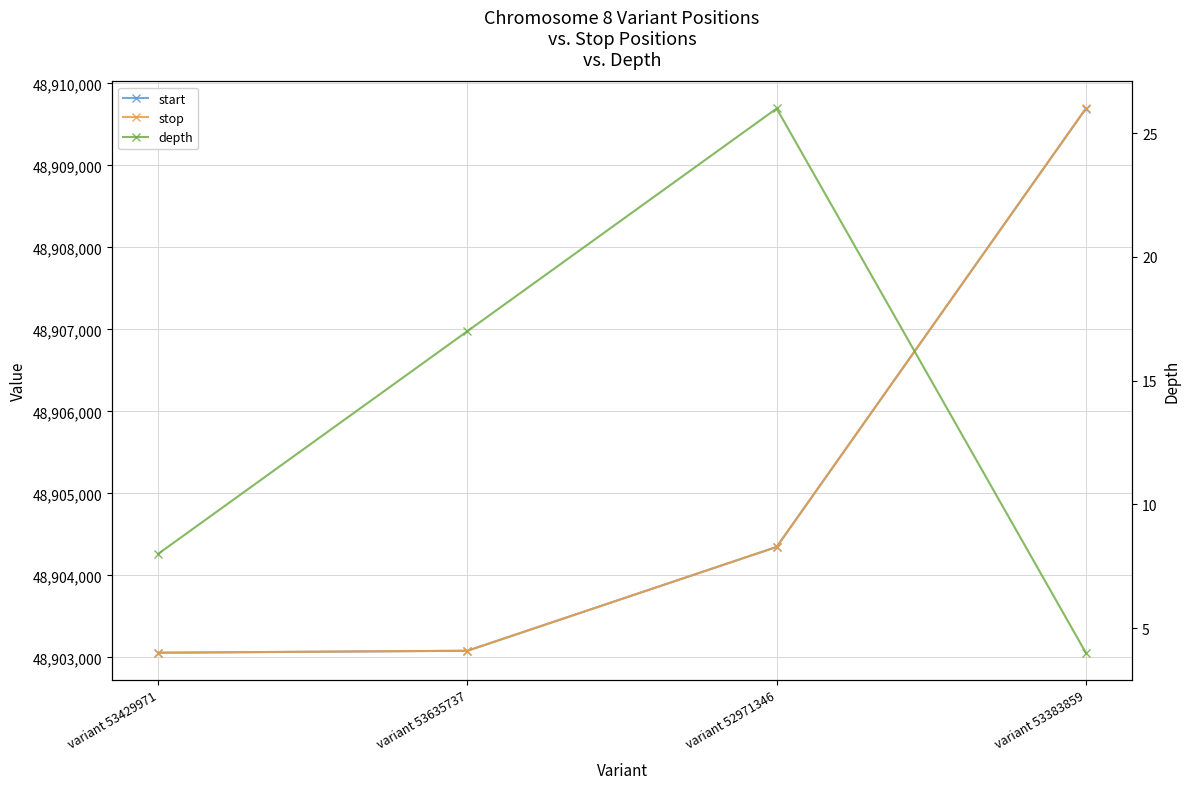

What are all the series names shown in the legend?

start, stop, depth